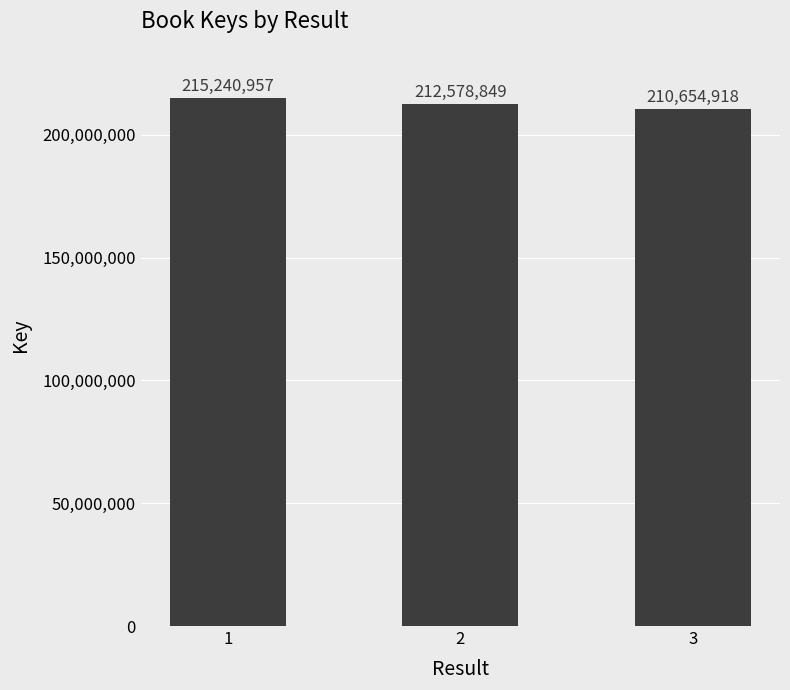

Which label corresponds to the largest value in the chart?

1